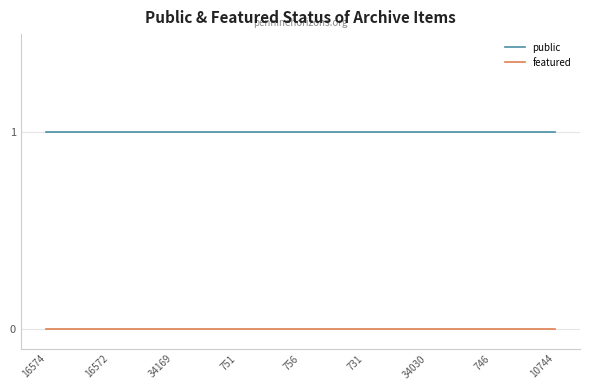

Which series has the largest total across all categories?

public